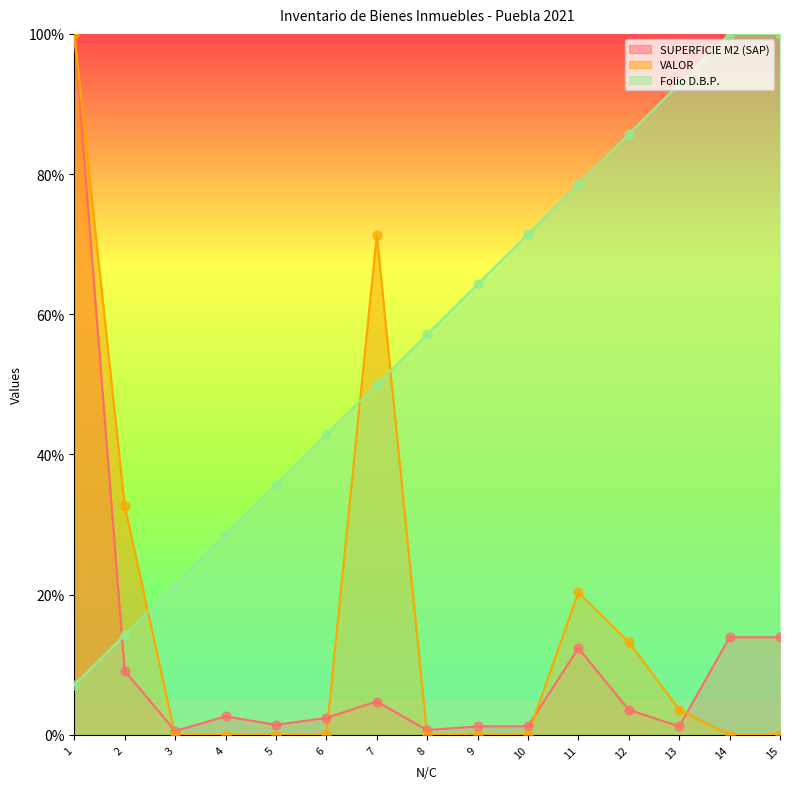

At which category is the sum across all series the highest?

1